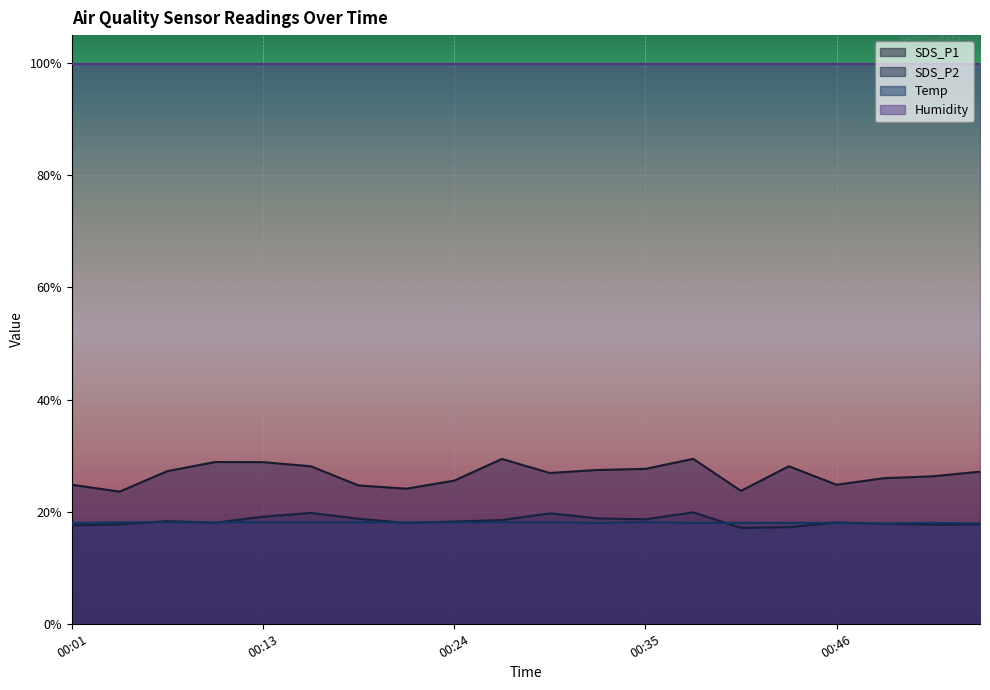

True or false: SDS_P1 and SDS_P2 intersect in this chart.

False